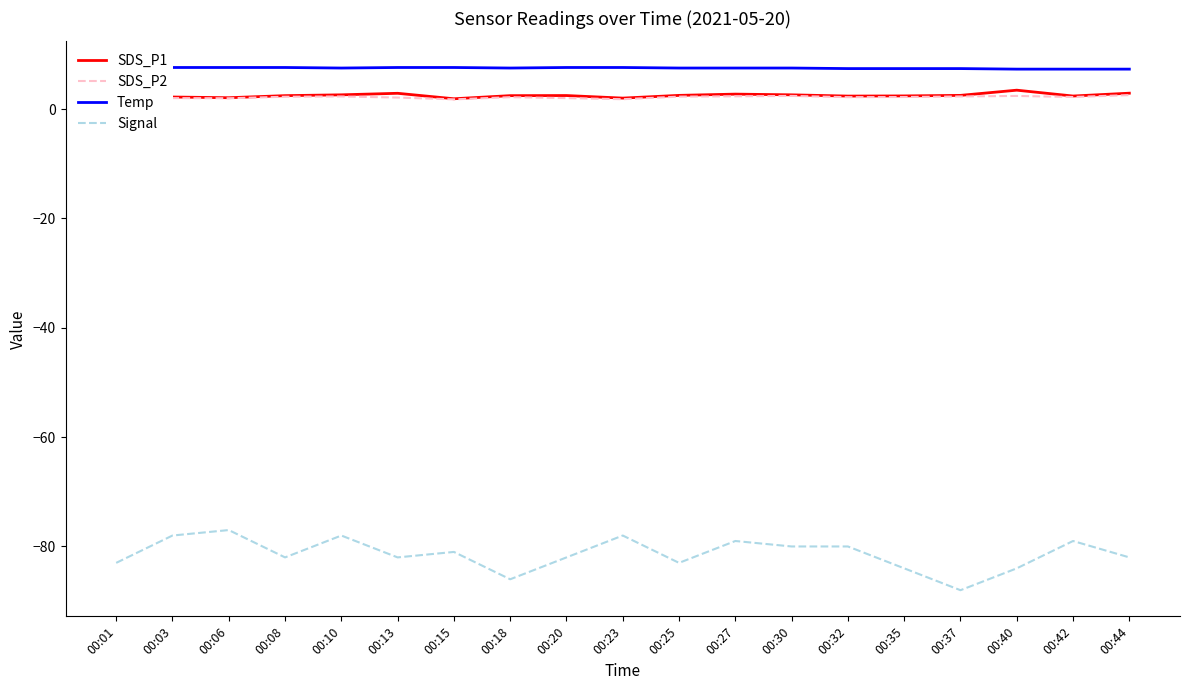

Is it true that Temp equals 7.5 at 00:25?

True